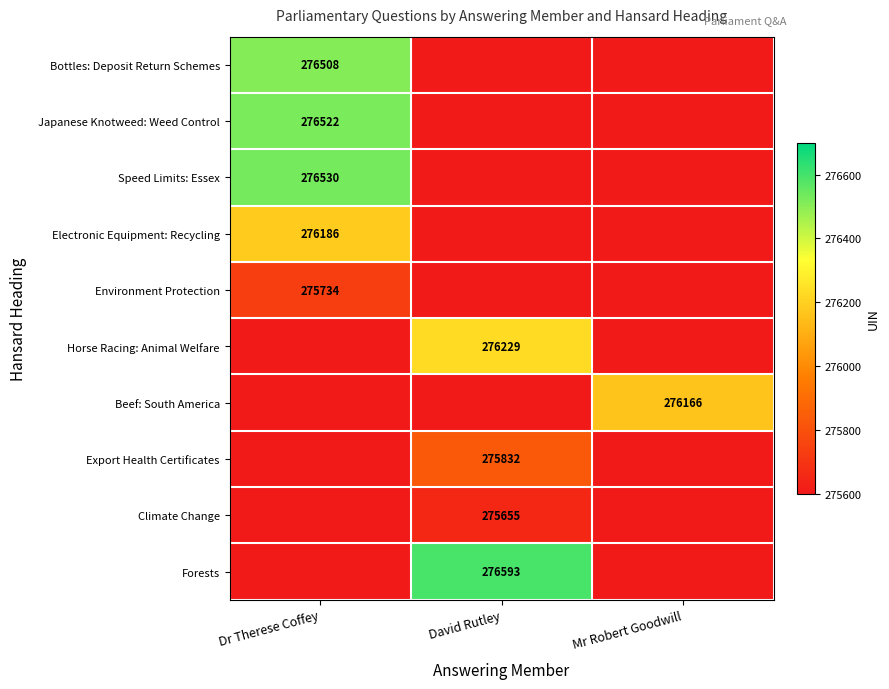

The value of Electronic Equipment: Recycling at Dr Therese Coffey is 183321. True or false?

False